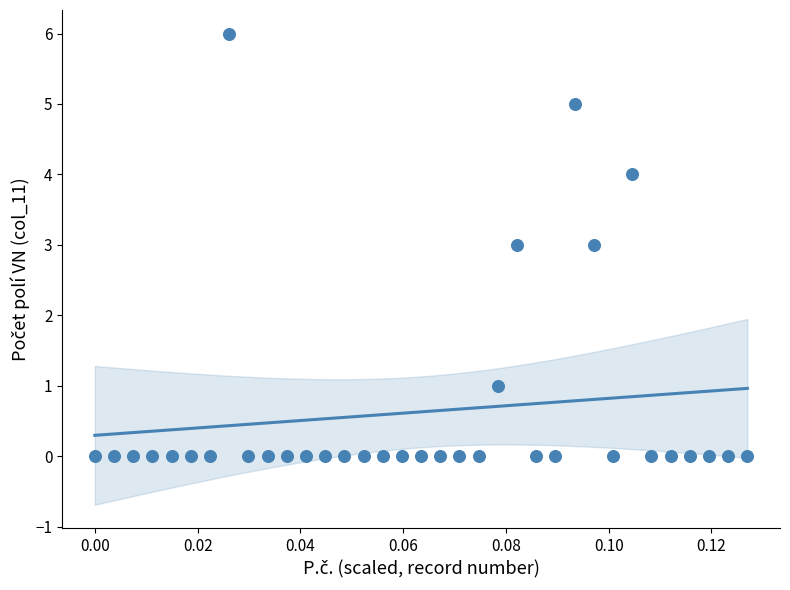

What is the range of Y values (max minus min)?

6